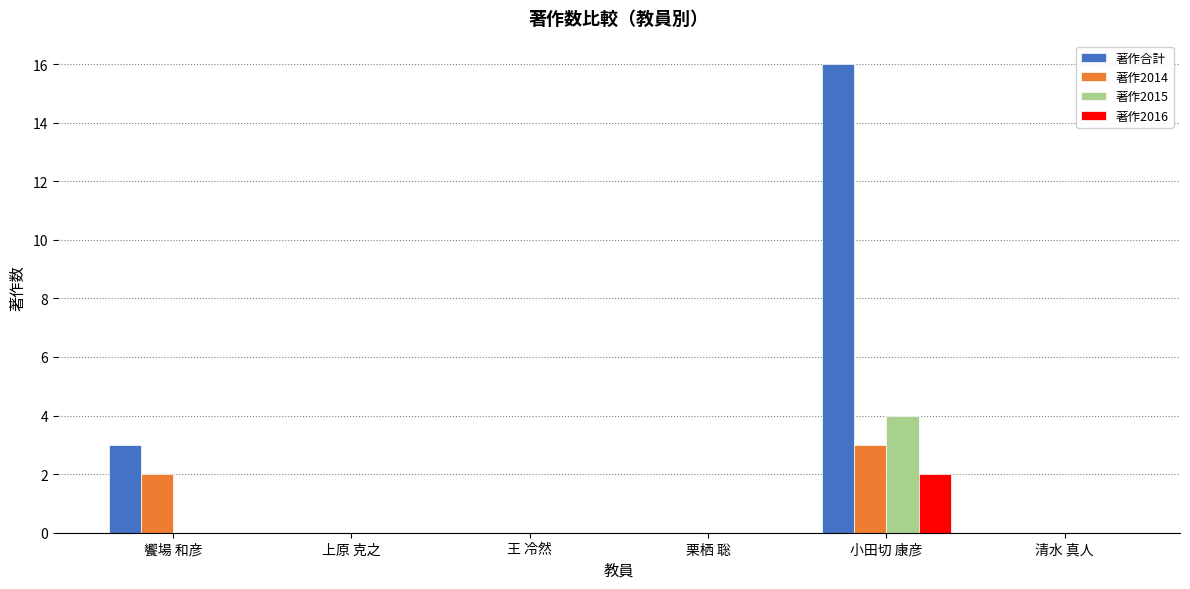

Between 饗場 和彦 and 王 冷然, which series saw the biggest shift?

著作合計